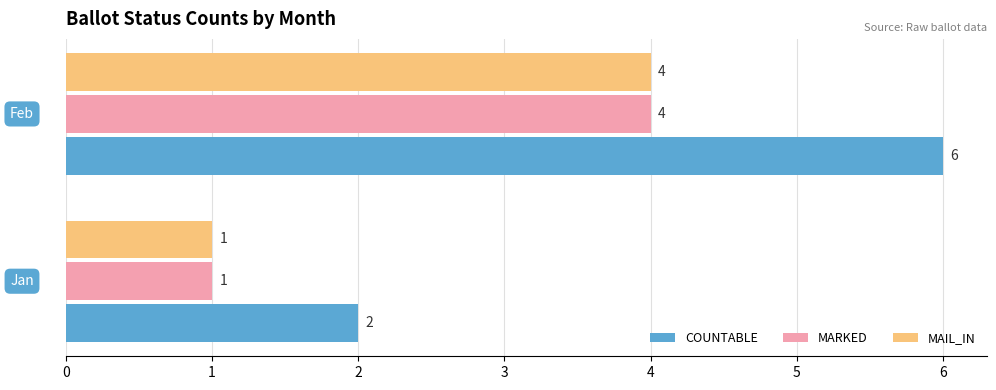

What is the difference between the maximum and minimum values in the MAIL_IN series?

3